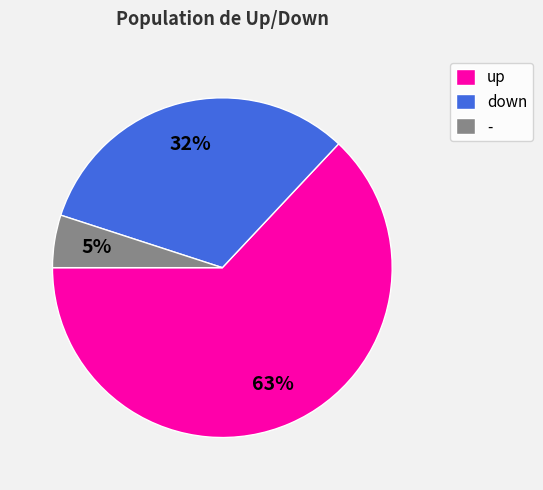

Does any single category account for the majority?

Yes